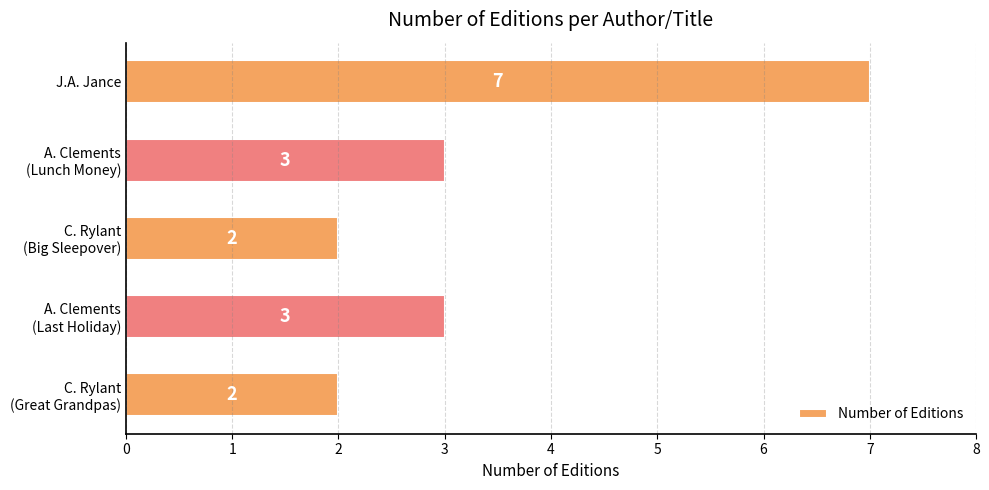

Reading top to bottom, what are all the values shown in this chart?

7	3	2	3	2